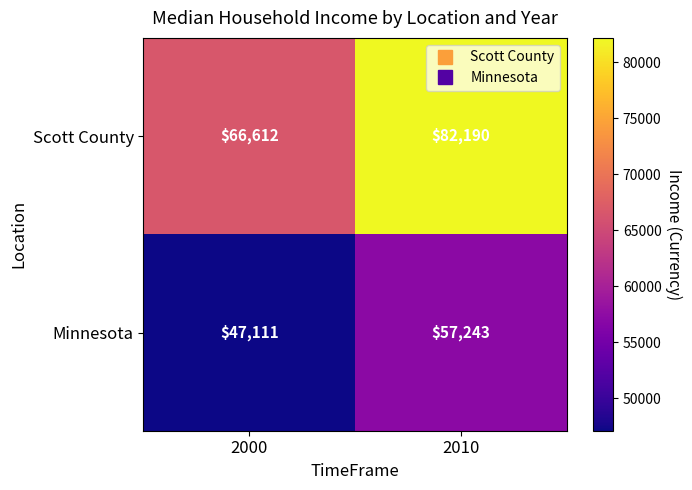

Rank the series by their average value, from lowest to highest.

Minnesota, Scott County